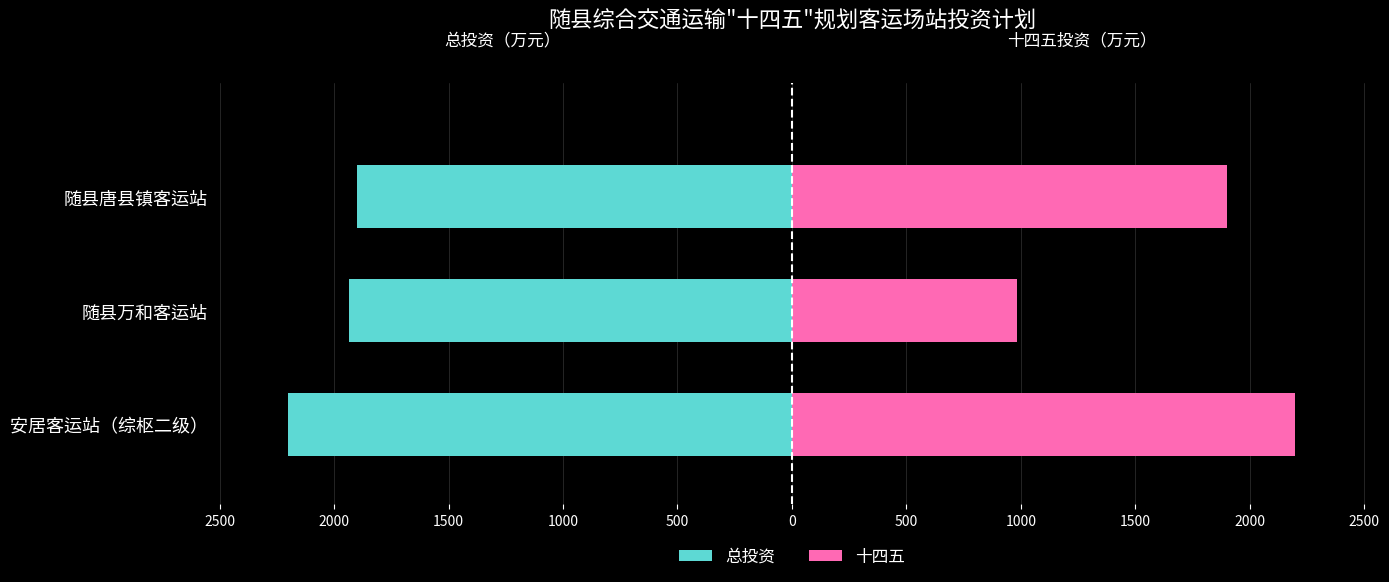

The 十四五 series shows 484 at 随县万和客运站. True or false?

False